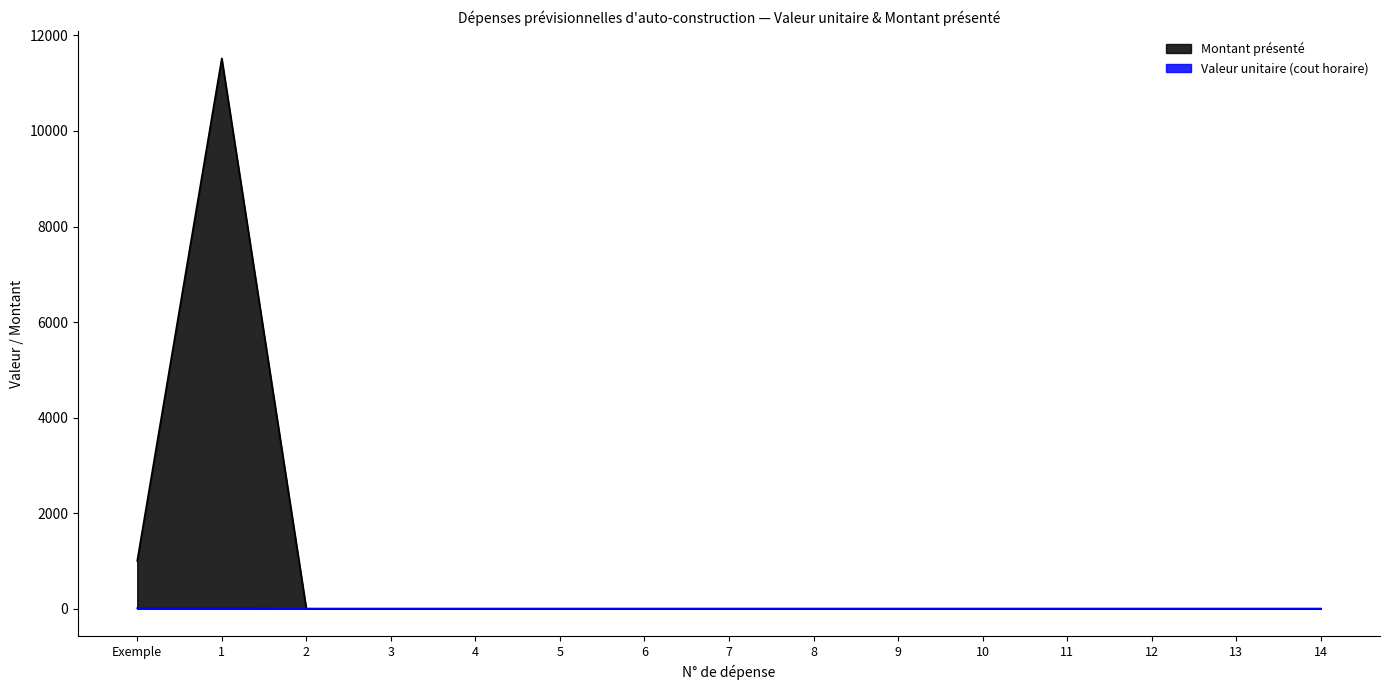

True or false: Valeur unitaire (cout horaire) has a value of 0.0 at 7.

True